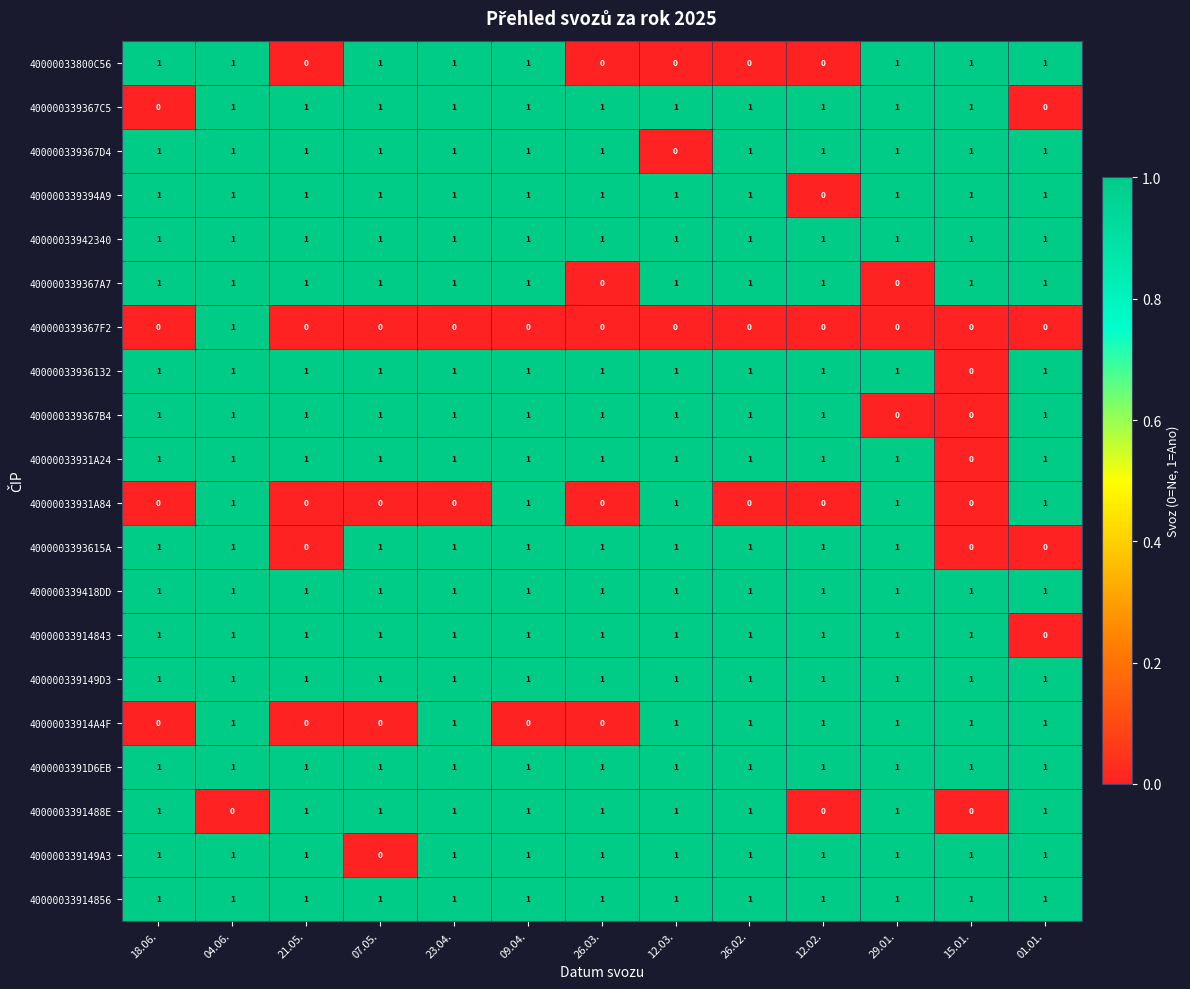

The 40000033936132 series shows 1 at 09.04.. True or false?

True